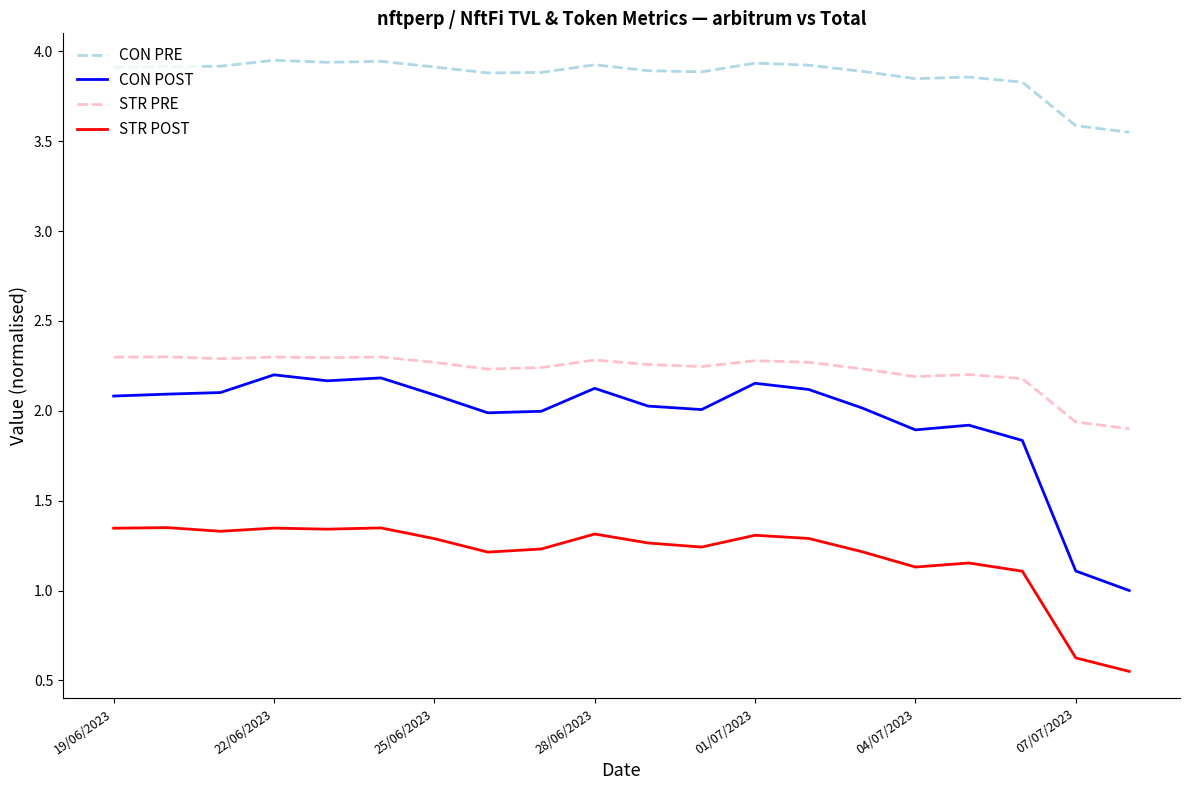

At how many categories does at least one series exceed 2?

20